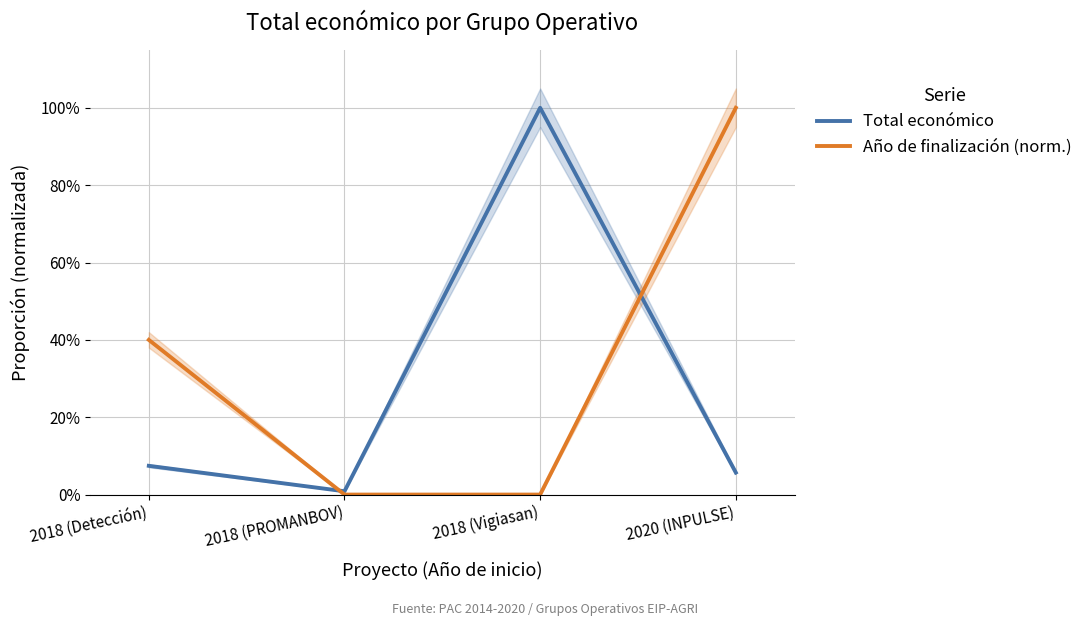

Where is the first local maximum for Total económico?

2018 (Vigiasan)